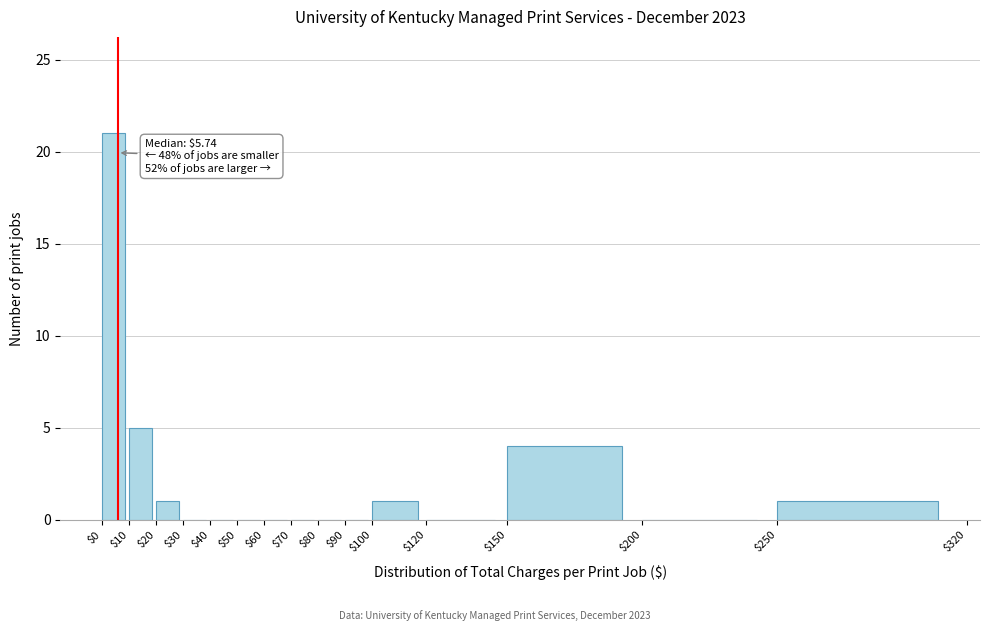

Which range on the x-axis has the tallest bar?

$0 to $10